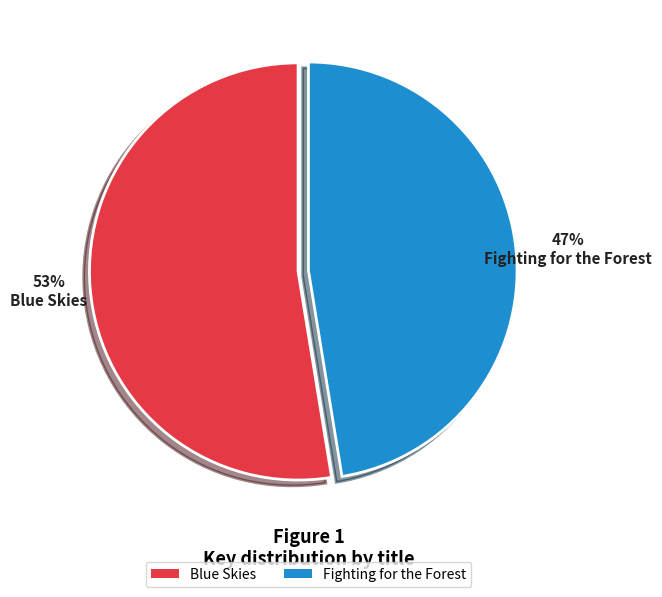

To the nearest percent, what portion does Fighting for the Forest represent?

47%